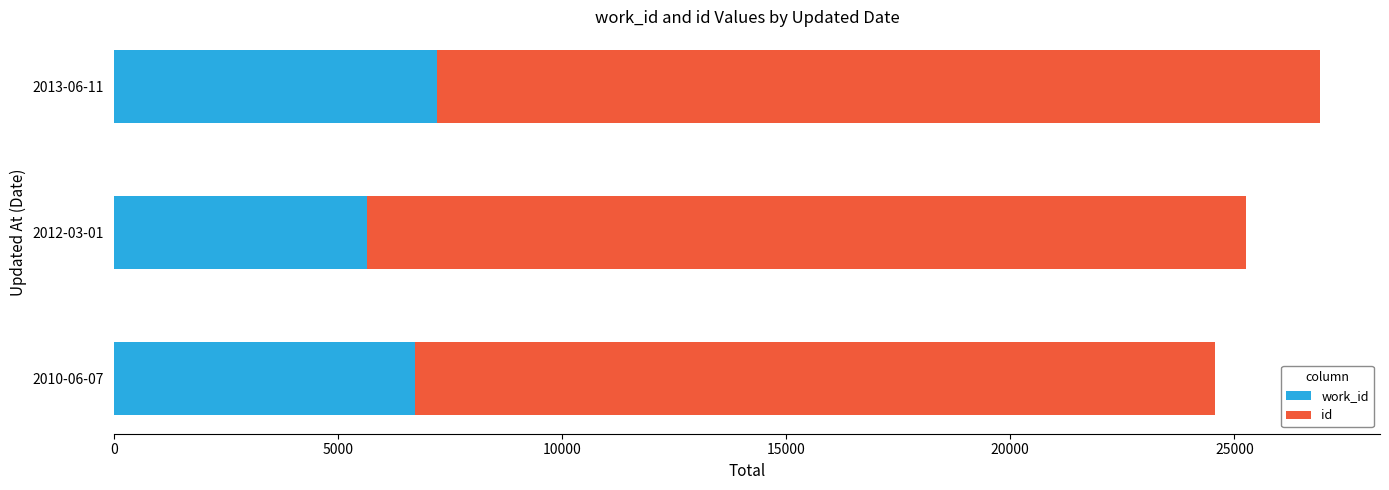

How many data points does each series have?

3